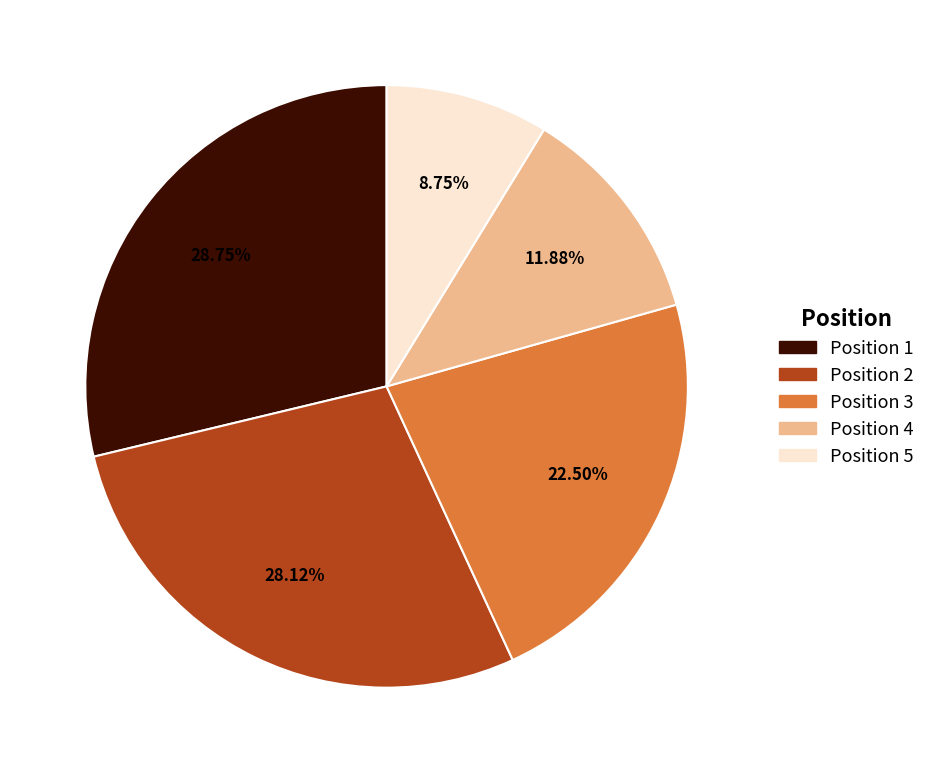

Is the sum of Position 3 and Position 1 greater than half?

Yes